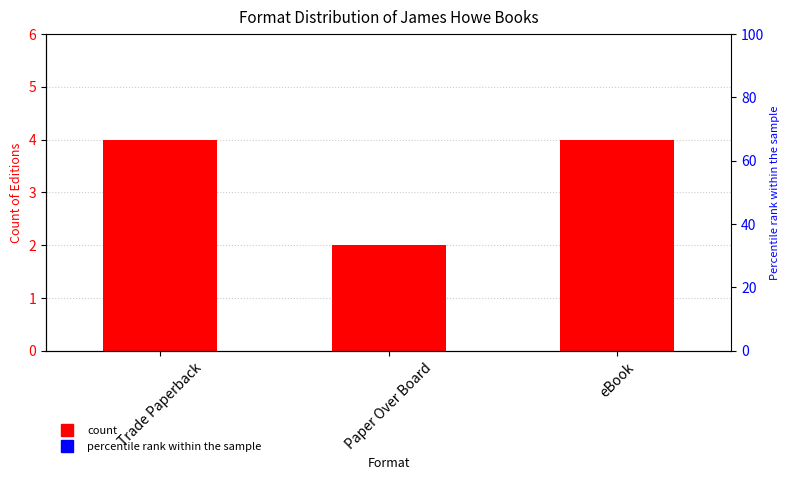

List the labels in order of value, largest first.

Trade Paperback, eBook, Paper Over Board